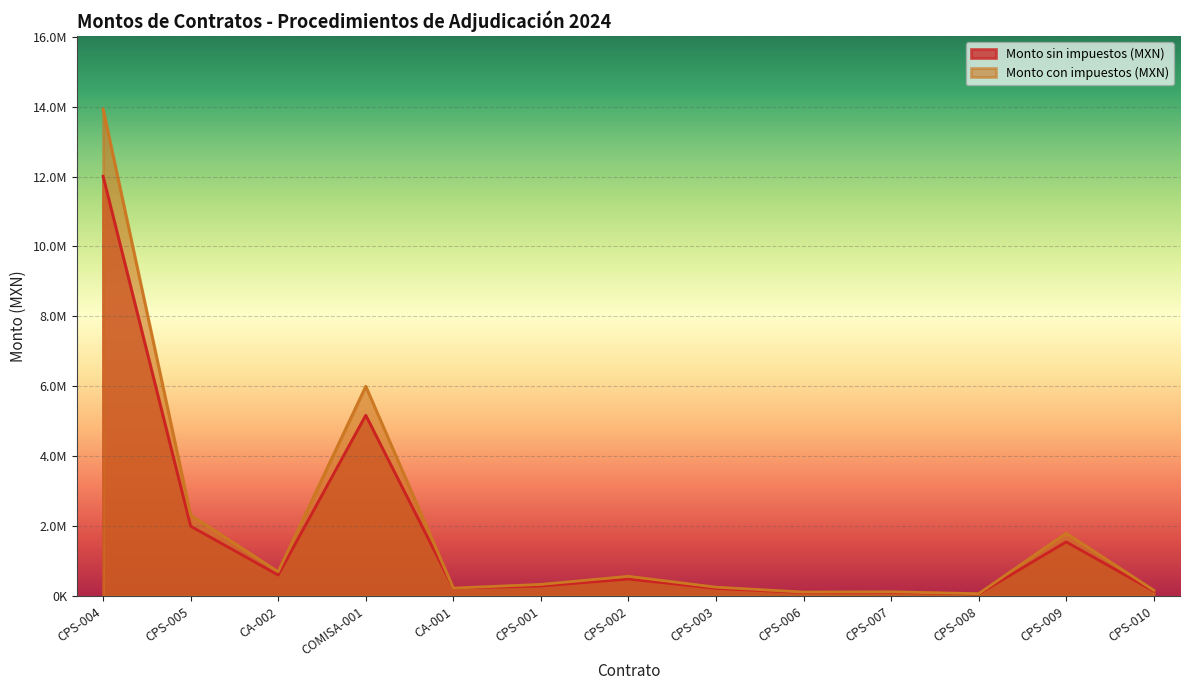

The value of Monto sin impuestos (MXN) at CPS-004 is 12006896.6. True or false?

True